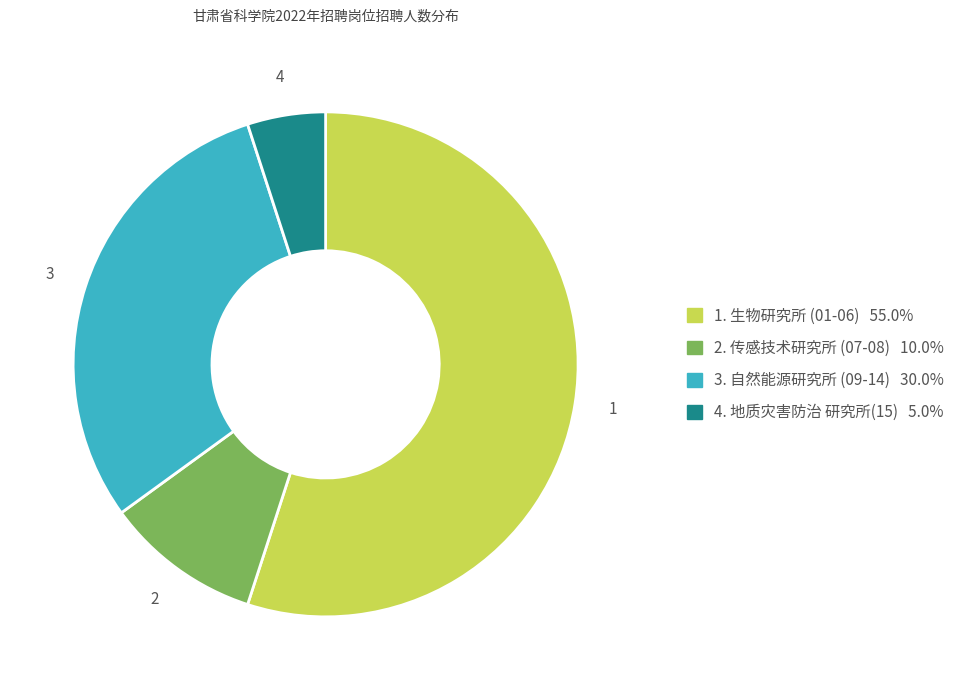

Does any single category account for the majority?

Yes